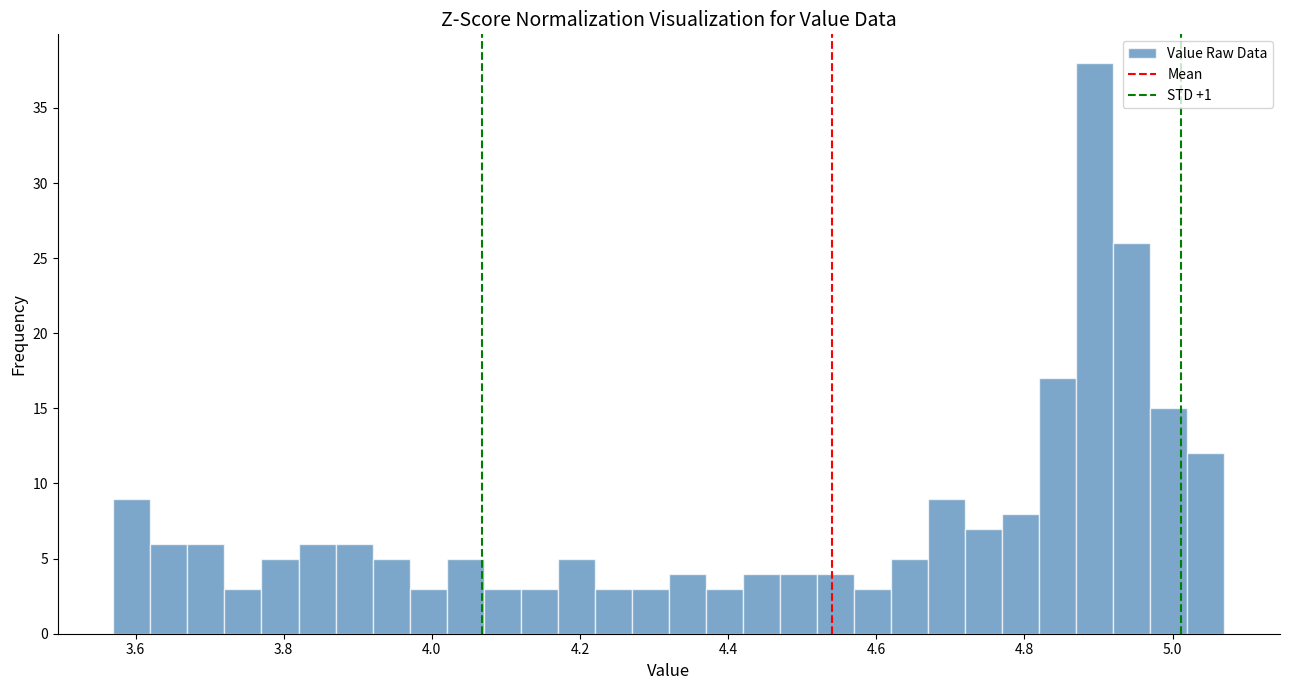

Around what value on the x-axis is the tallest bar? Give the approximate position of its centre, as read against the axis.

4.90